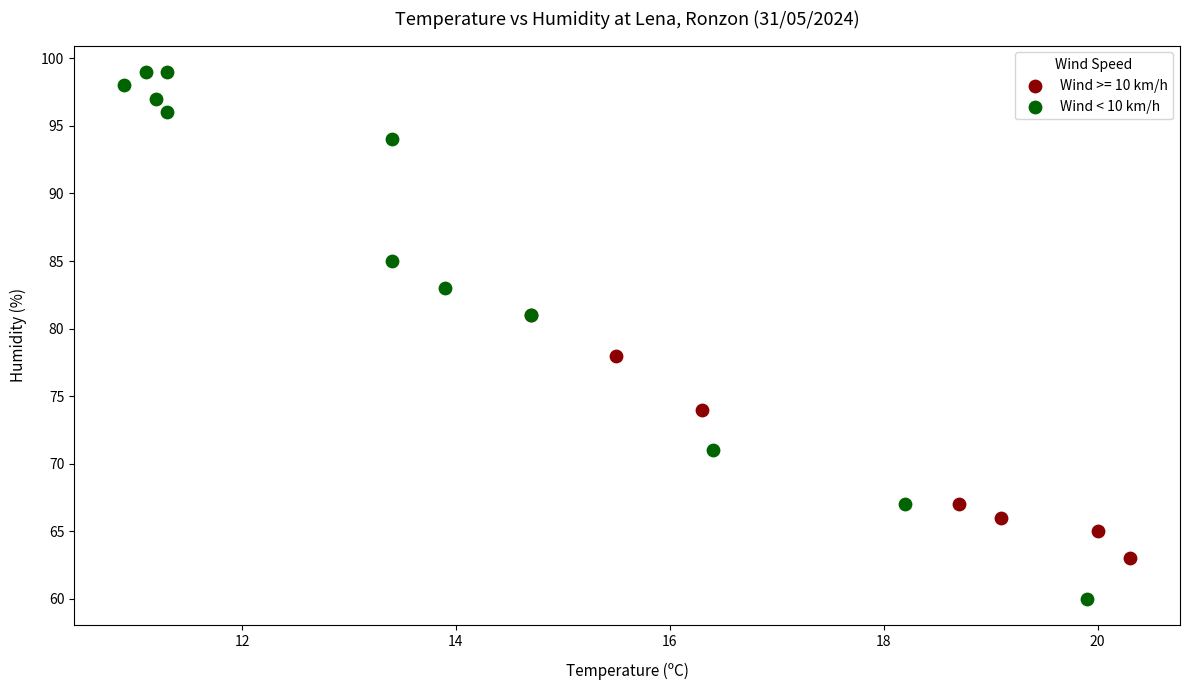

Which series reaches the maximum Y coordinate?

Wind < 10 km/h